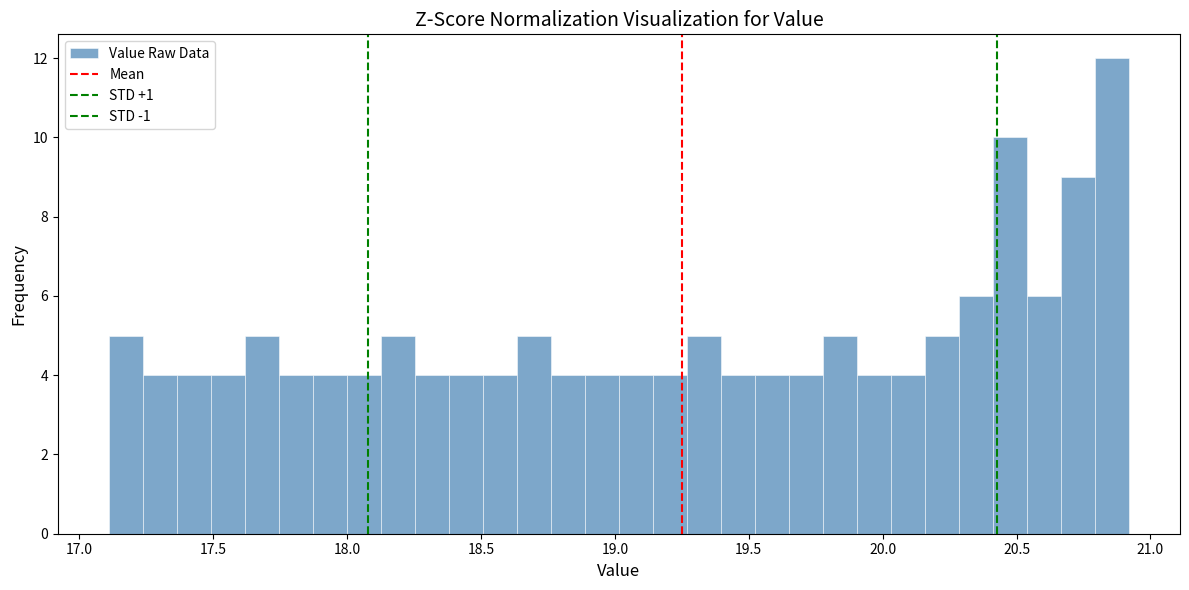

Around what value on the x-axis is the tallest bar? Give the approximate position of its centre, as read against the axis.

20.85